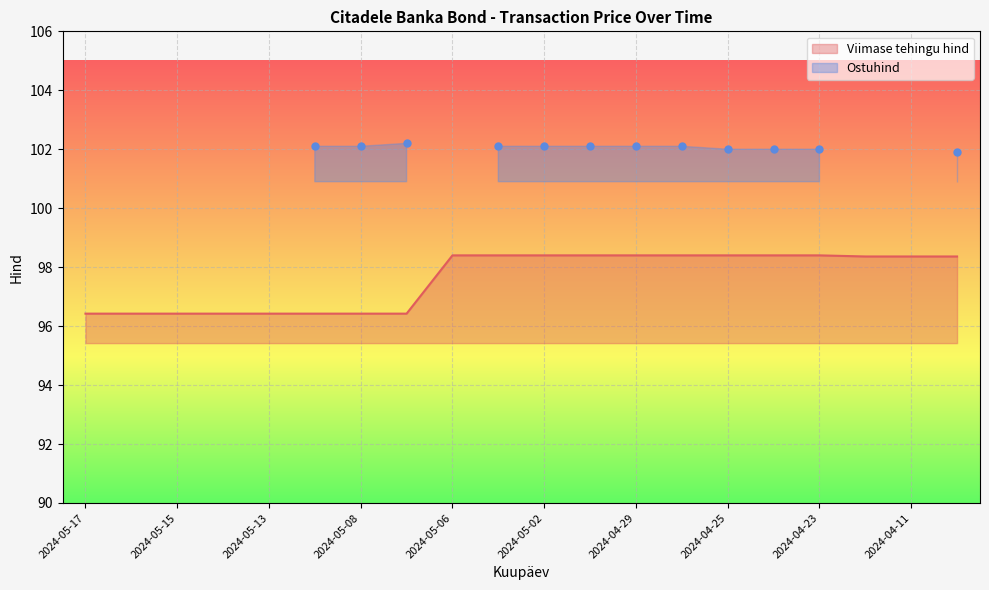

What is the ratio of the value at 2024-04-30 to the value at 2024-04-24?

1.0